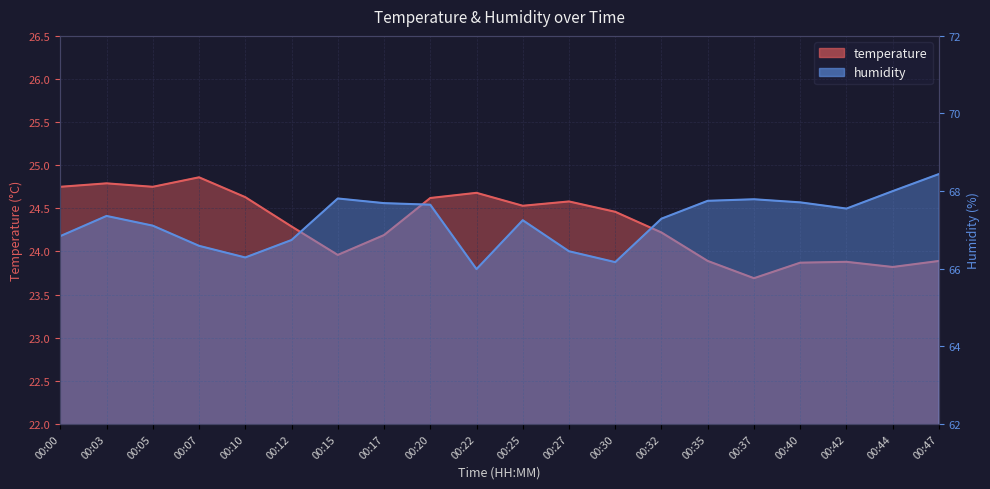

What is the sum of all temperature values?

486.4